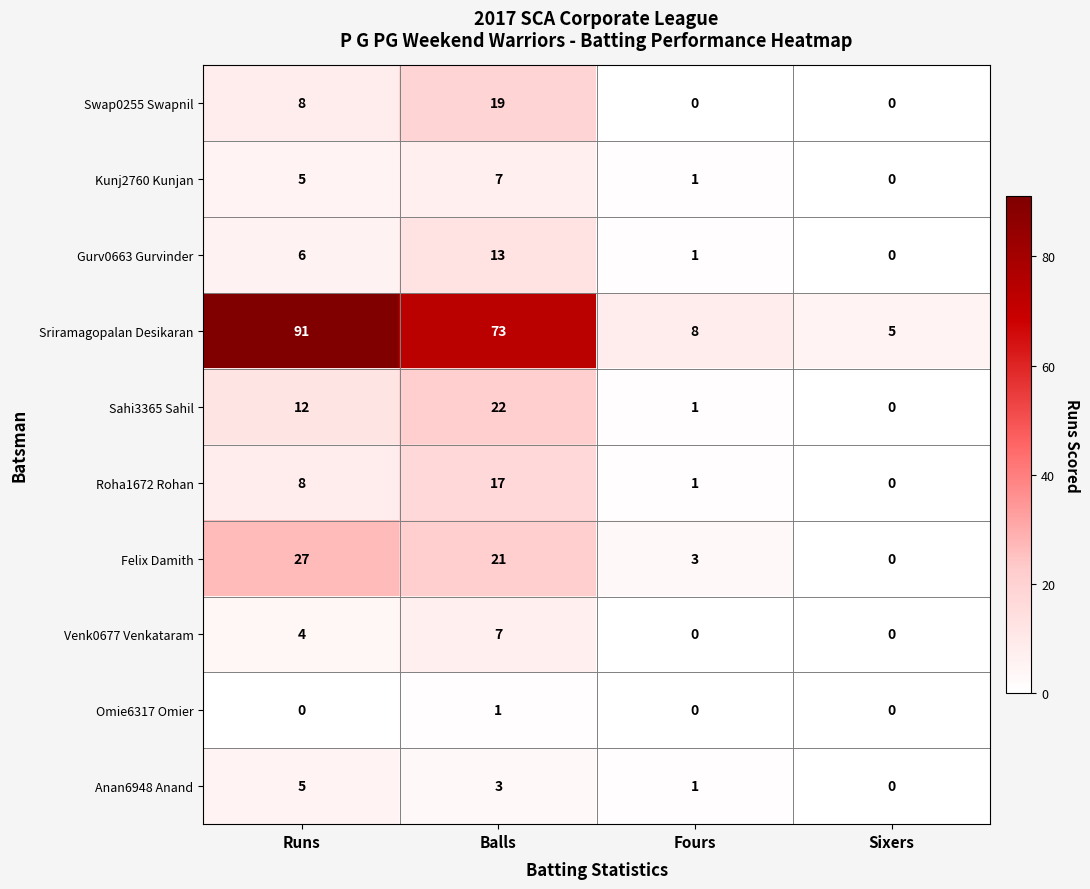

What is the maximum value for Sriramagopalan Desikaran?

91